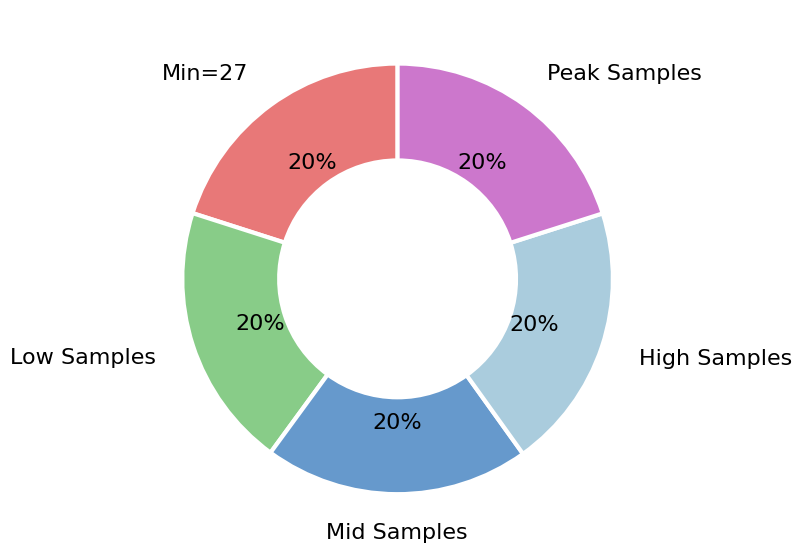

Approximately how many times larger is the value at Peak Samples compared to High Samples?

1.0